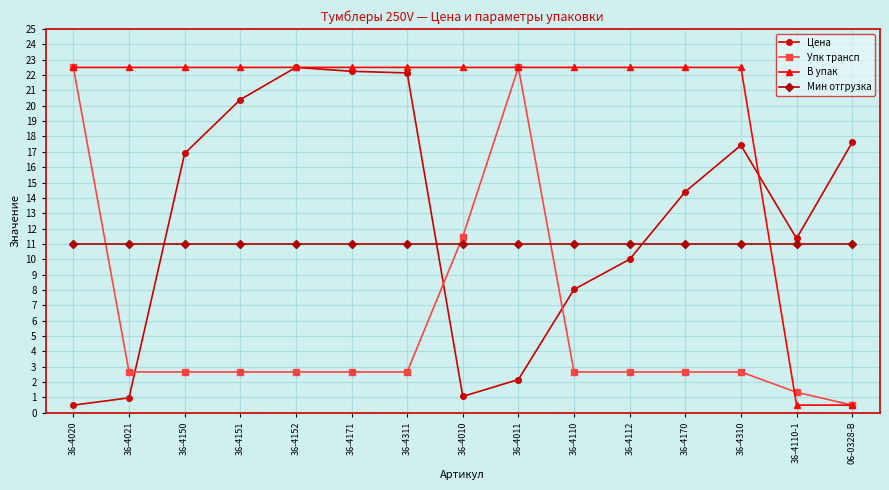

The В упак series shows 22.5 at 36-4310. True or false?

True